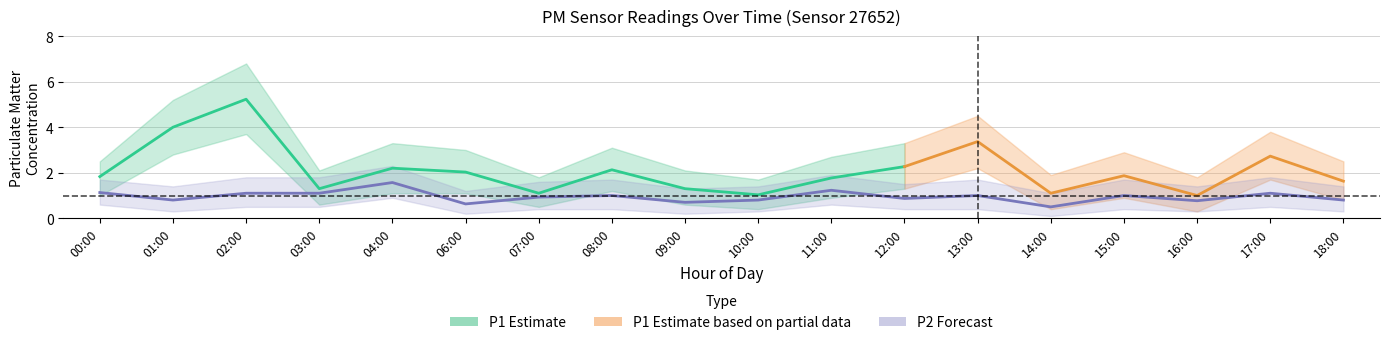

Is this an area chart (filled region under the line)?

No